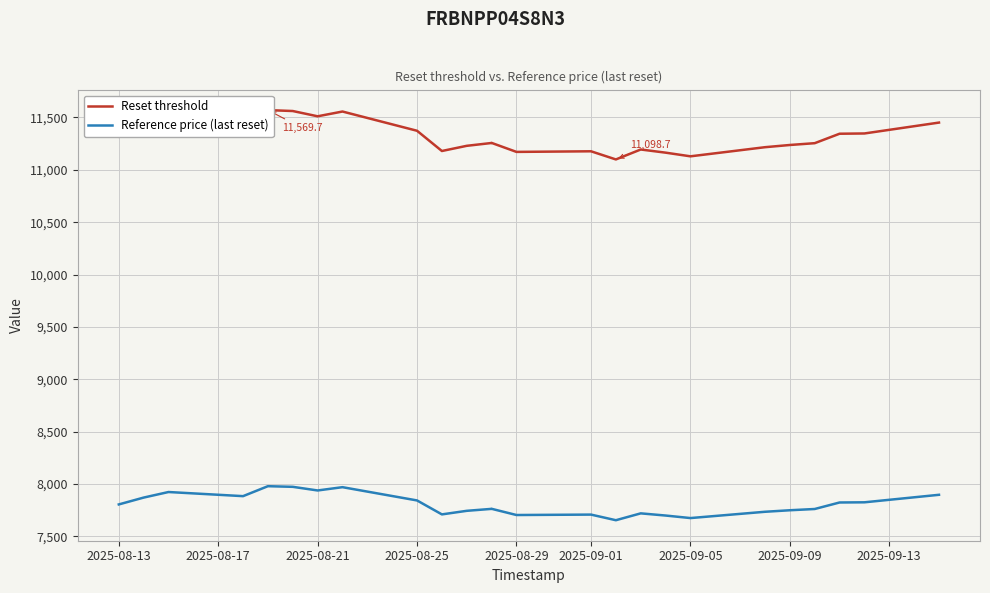

Where does the Reference price (last reset) series first go above 7804?

2025-08-13